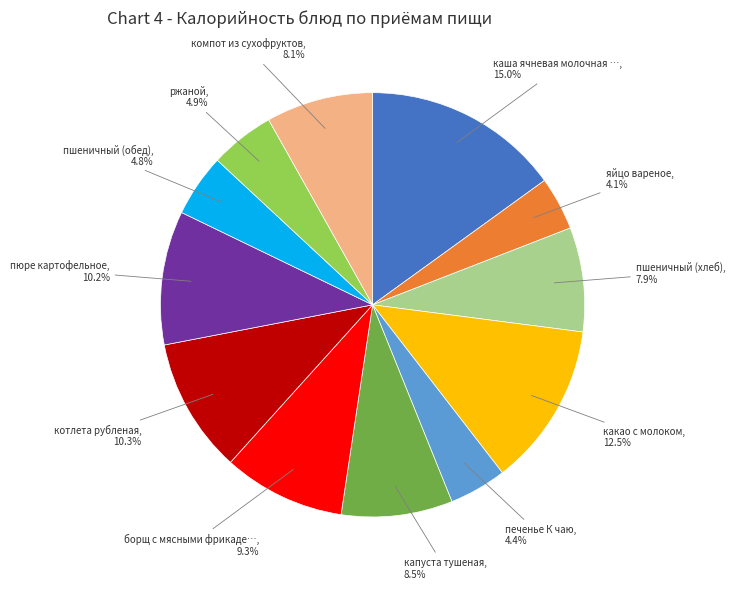

Is there a majority slice in this chart?

No